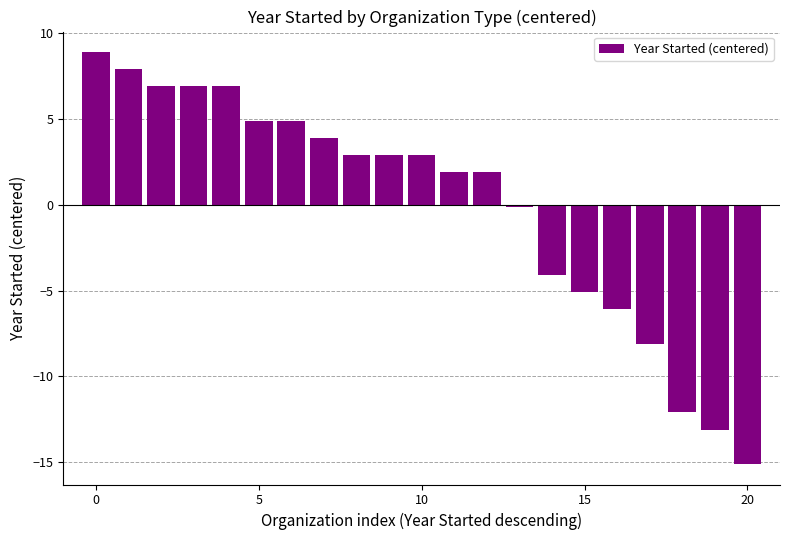

What is the value of the 20th bar from the left?

-13.1